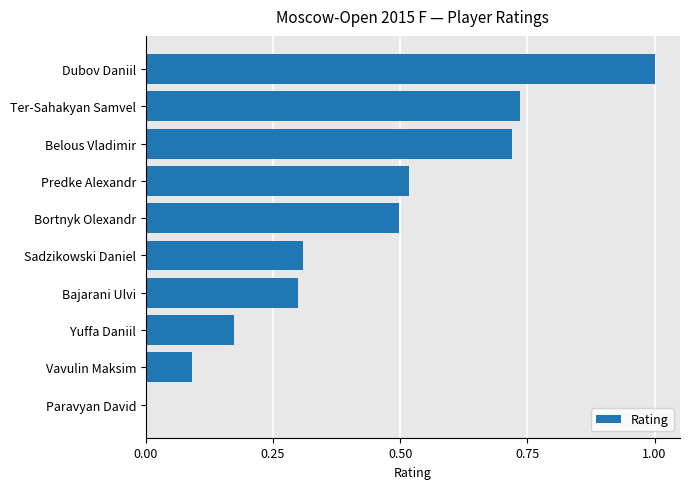

What is the sum of all values?

4.3